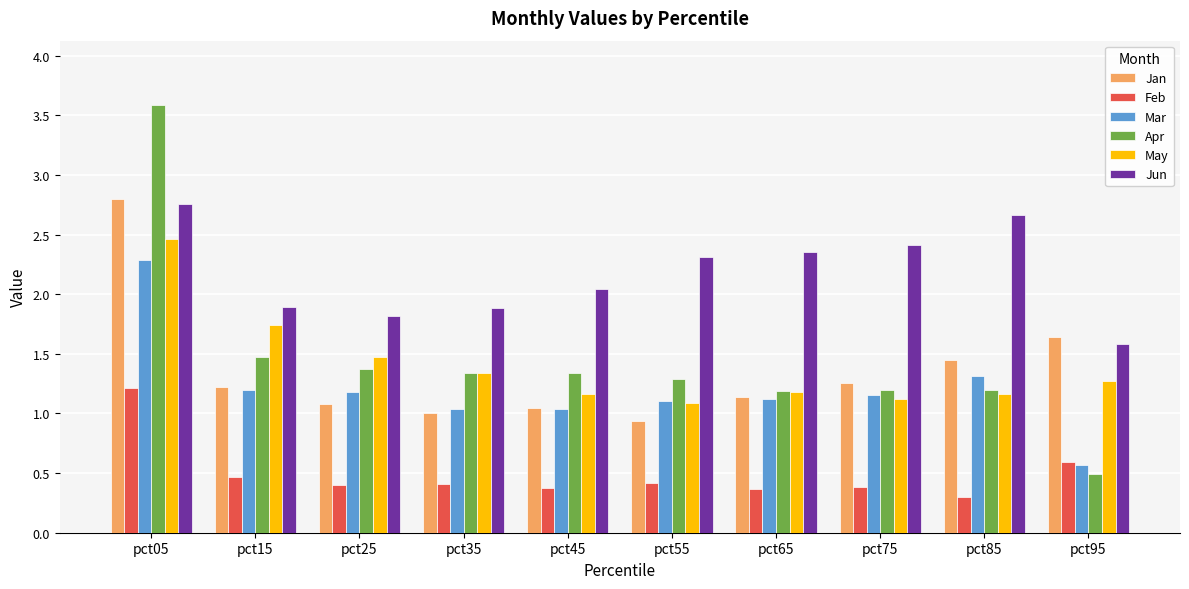

What are all the series names shown in the legend?

Jan, Feb, Mar, Apr, May, Jun